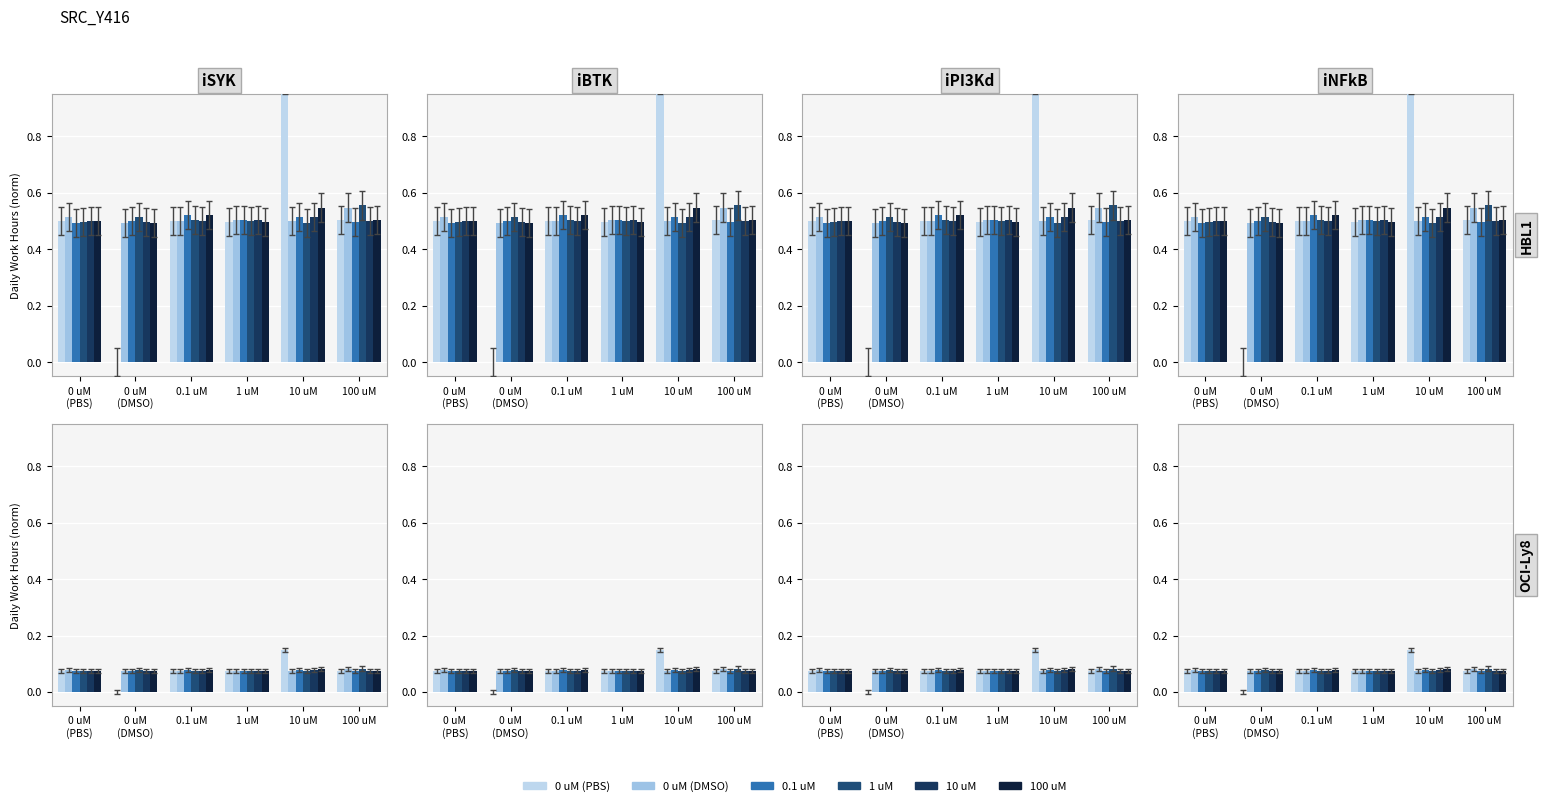

What are all the series names shown in the legend?

0 uM (PBS), 0 uM (DMSO), 0.1 uM, 1 uM, 10 uM, 100 uM